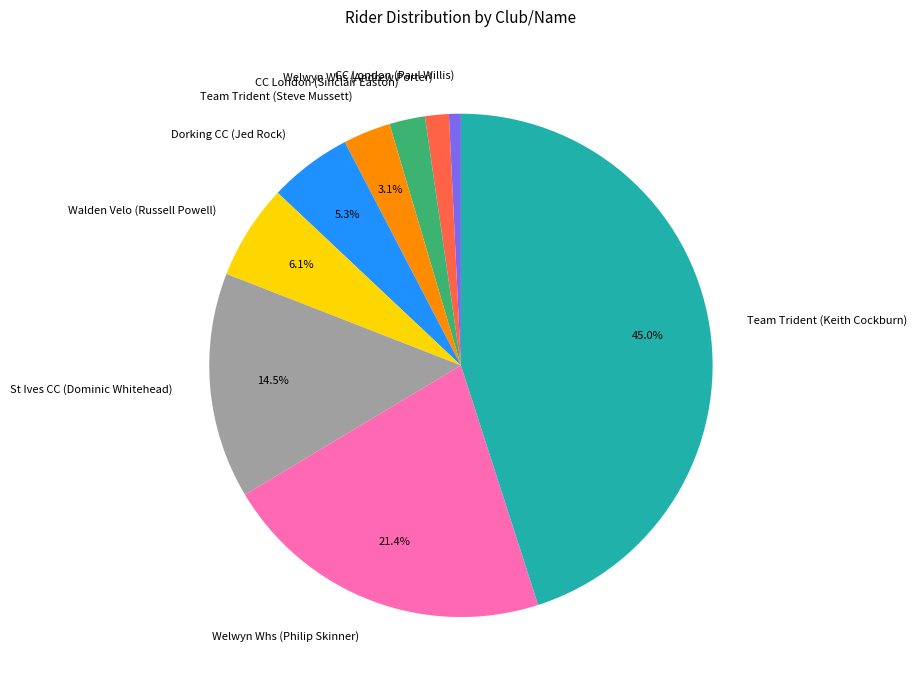

How many slices are in this pie chart?

9